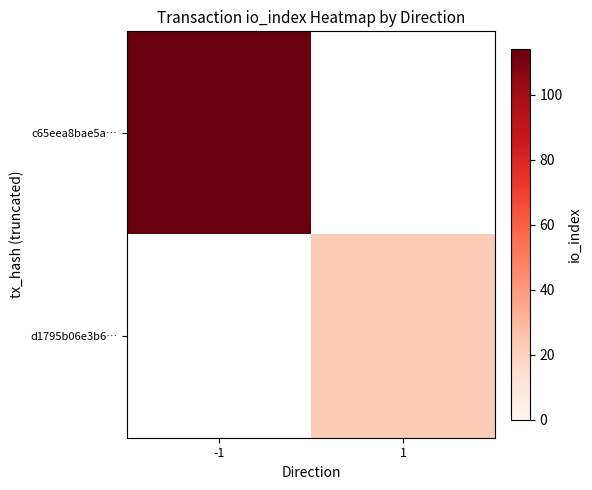

How many positive values does the c65eea8bae5a… series have?

1